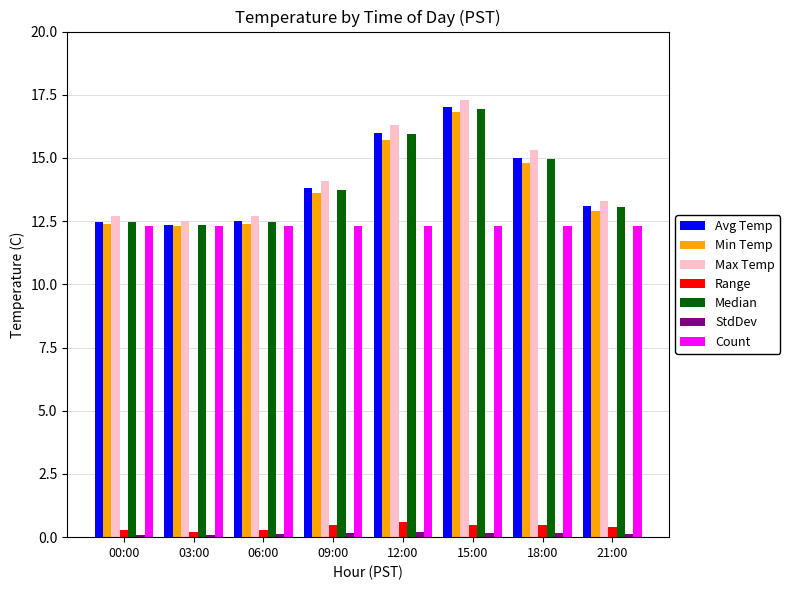

Which category has the highest value in the Min Temp series?

15:00